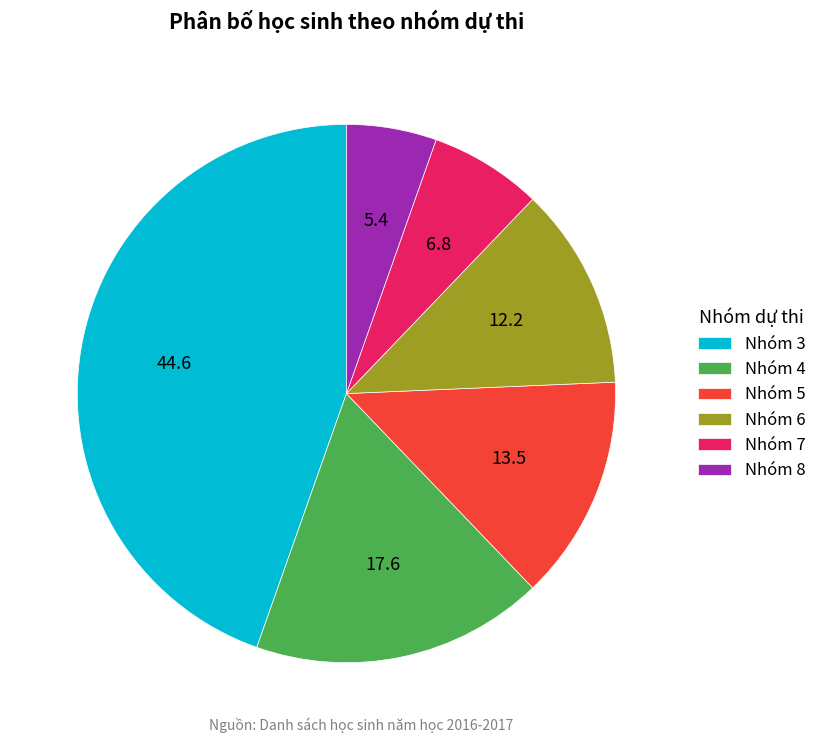

True or false: Nhóm 5 accounts for 1% of the total.

False